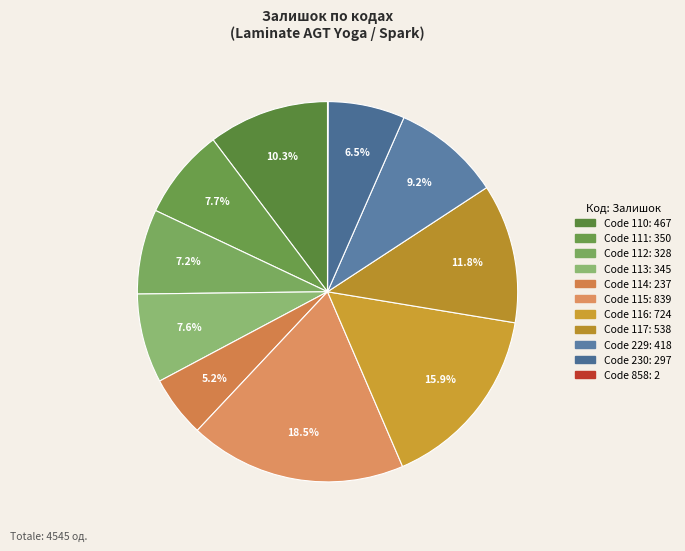

To the nearest percent, what is the average slice percentage?

9%